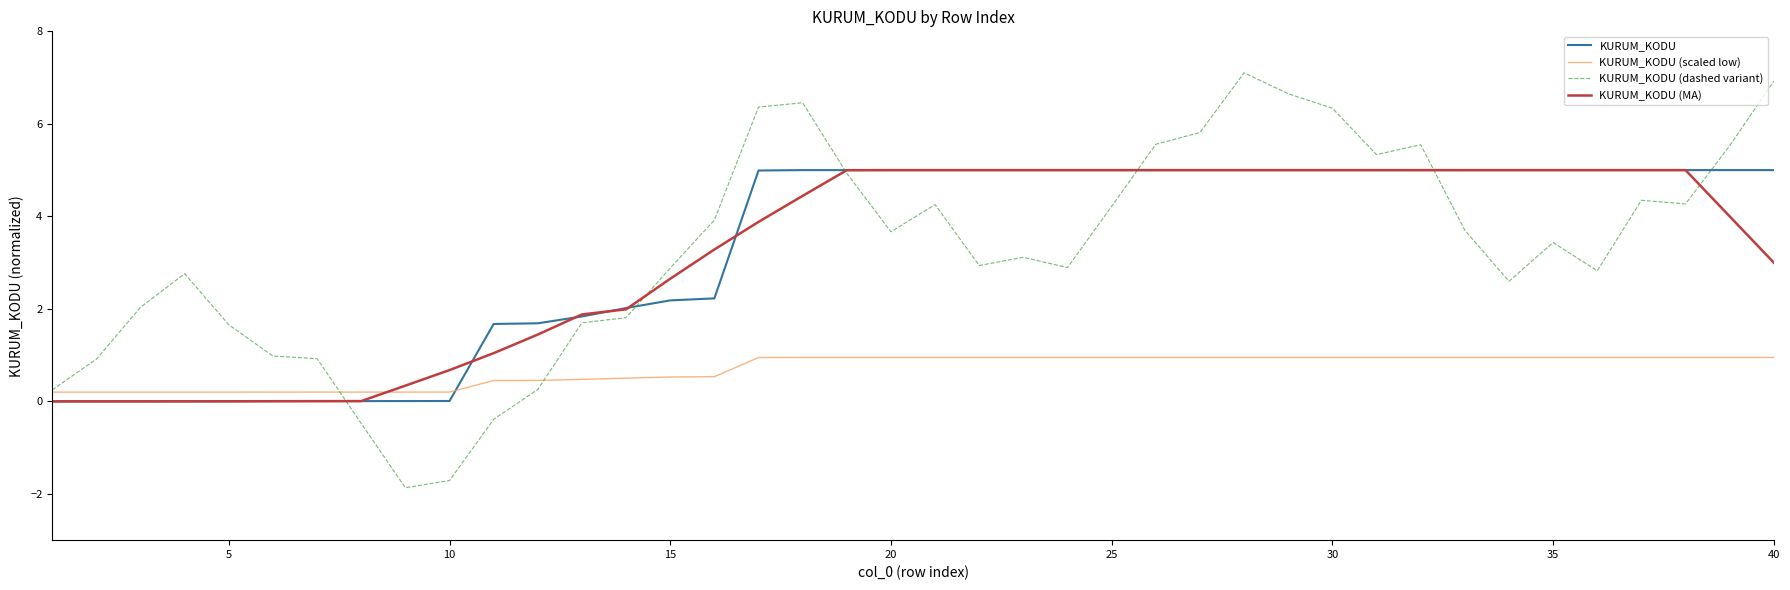

Is this an area chart (filled region under the line)?

No